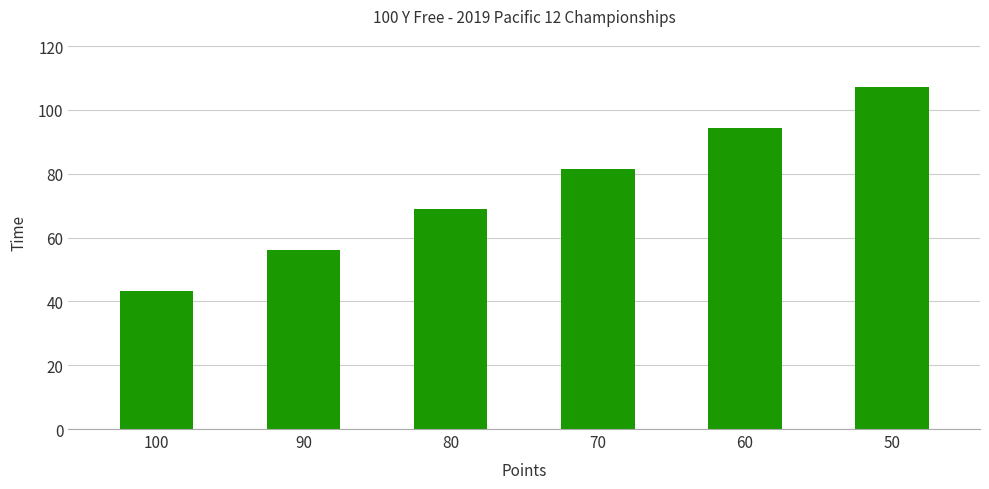

Reading left to right, extract all data points from this chart.

100=43.3	90=56.1	80=68.9	70=81.6	60=94.4	50=107.1